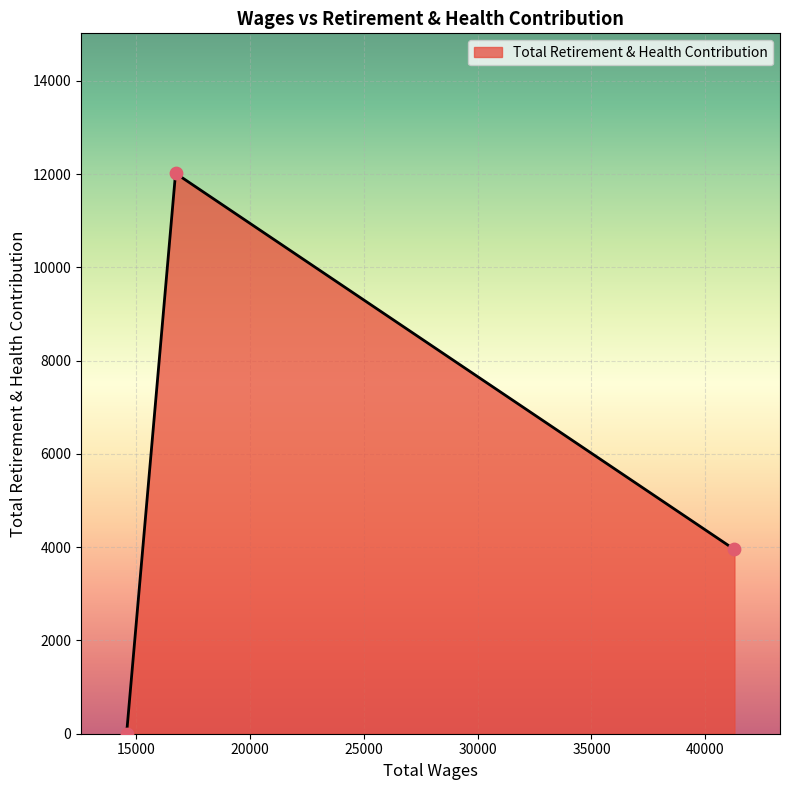

What is the maximum value shown in the chart?

12017